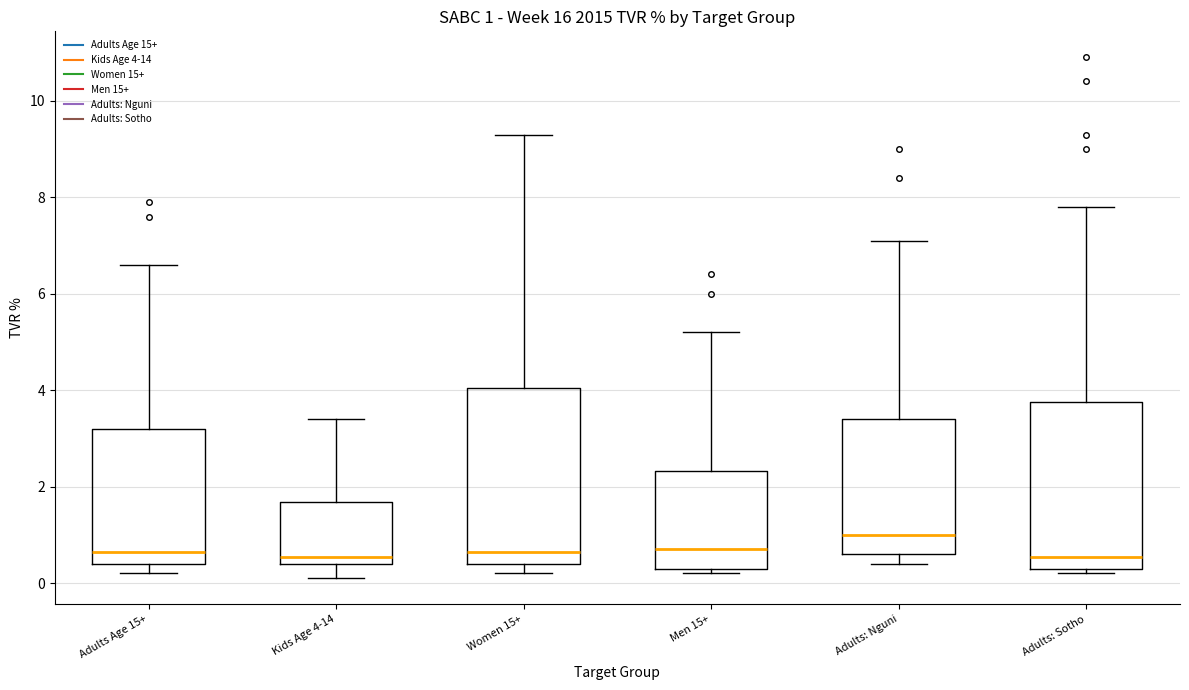

Which box's median line is the highest?

Adults: Nguni